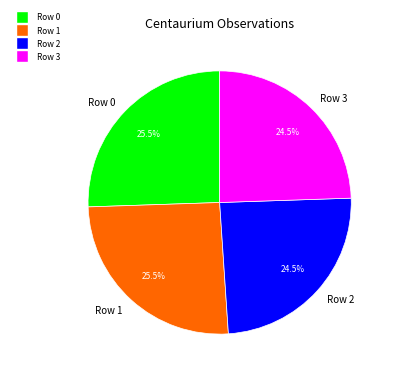

Approximately how many times larger is the value at Row 3 compared to Row 0?

1.0